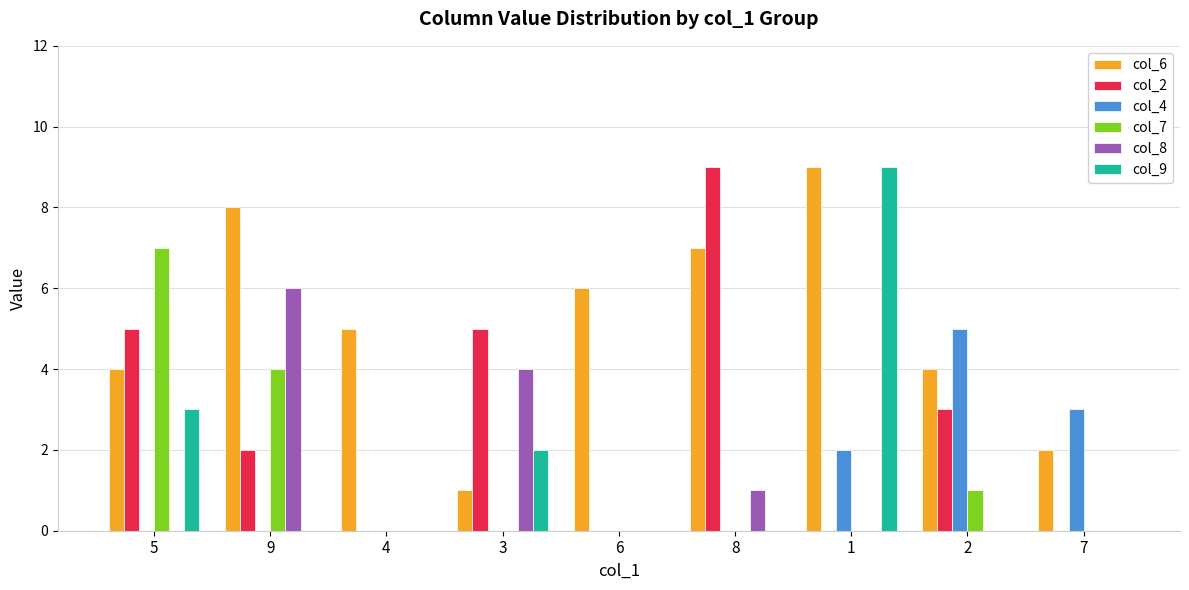

Is it true that col_7 equals 0 at 3?

True